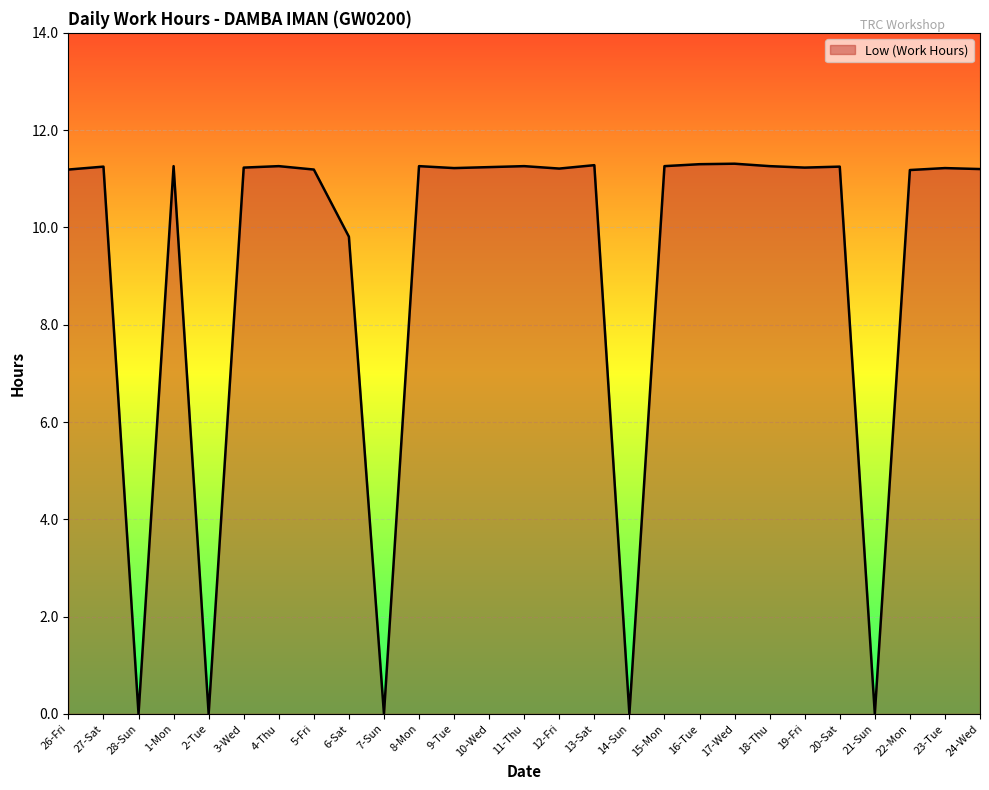

Approximately how many times larger is the value at 3-Wed compared to 9-Tue?

1.0